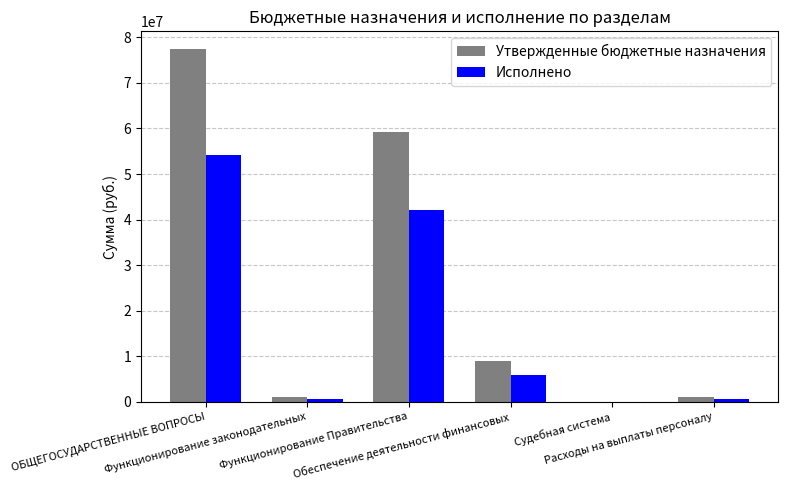

What is the greatest value displayed?

77446291.1